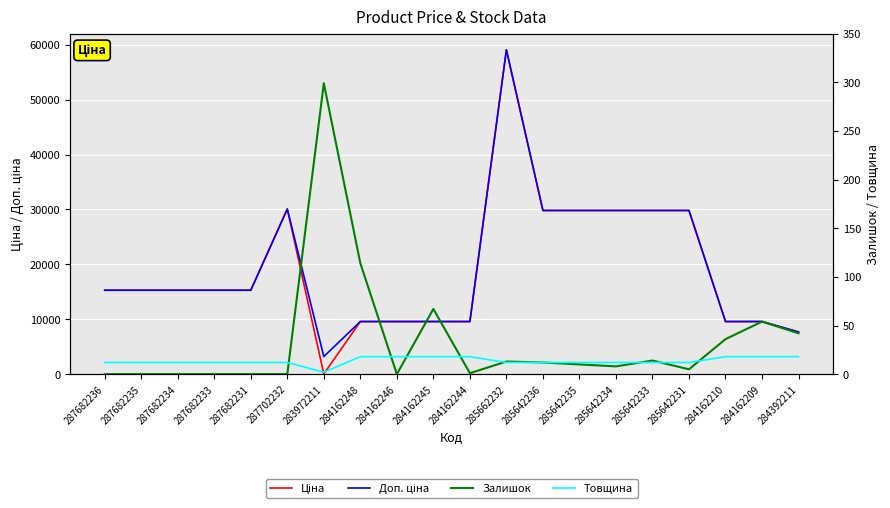

What are all the series names shown in the legend?

Ціна, Доп. ціна, Залишок, Товщина